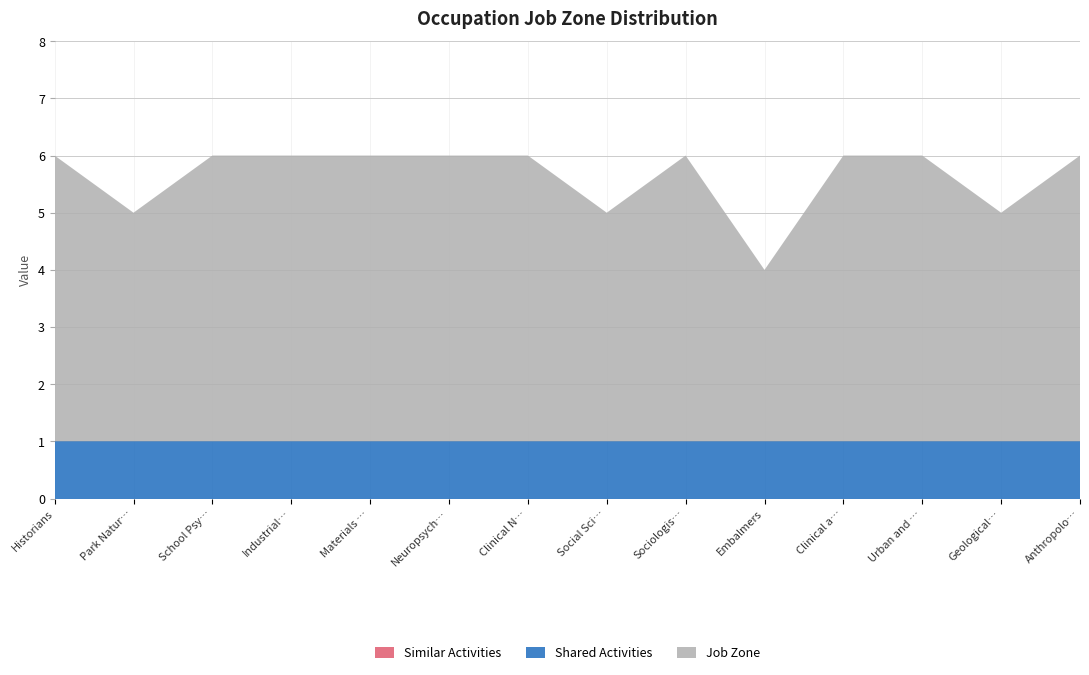

Reading left to right, transcribe all the data shown in this chart.

Job Zone: 5	4	5	5	5	5	5	4	5	3	5	5	4	5
Similar Activities: 0	0	0	0	0	0	0	0	0	0	0	0	0	0
Shared Activities: 1	1	1	1	1	1	1	1	1	1	1	1	1	1